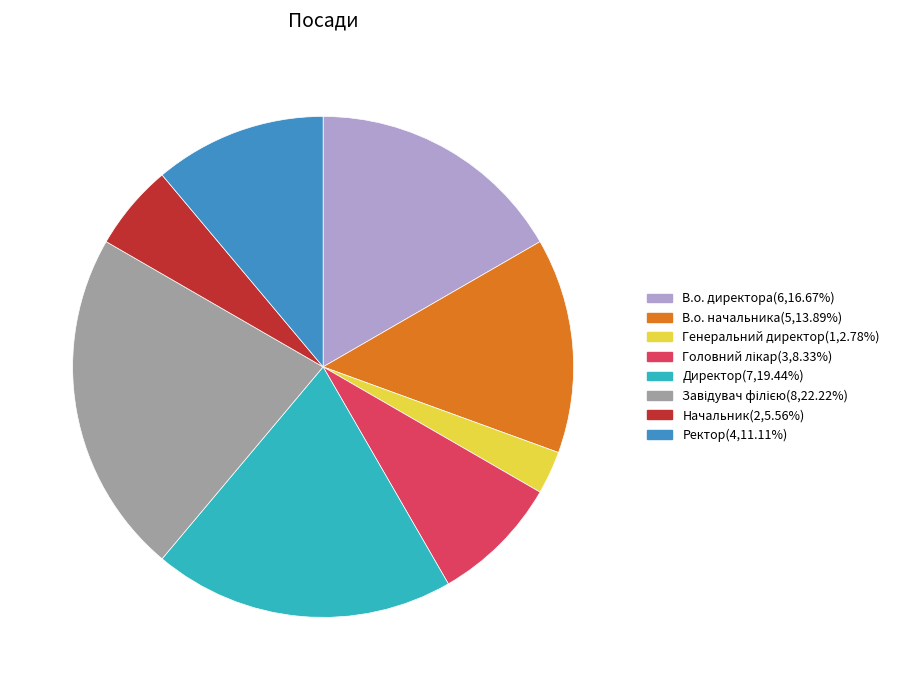

Which slice is the smallest?

Генеральний директор